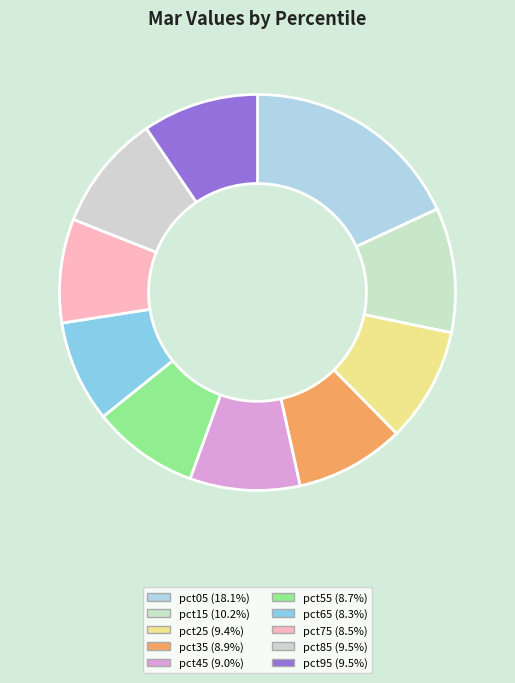

Is it true that pct65 is 8% of the pie?

True